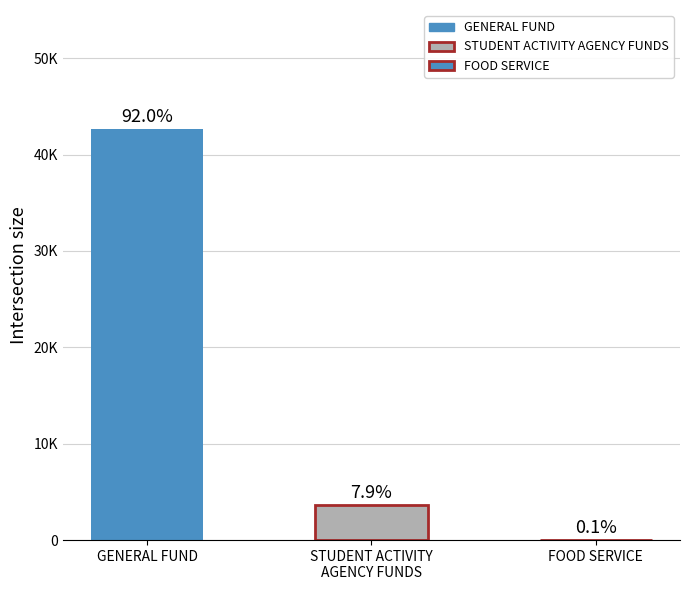

At which category does the chart reach its peak across all series?

GENERAL FUND